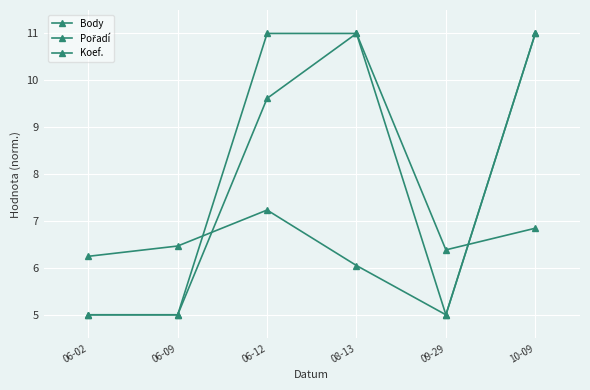

How many data points does each series have?

6